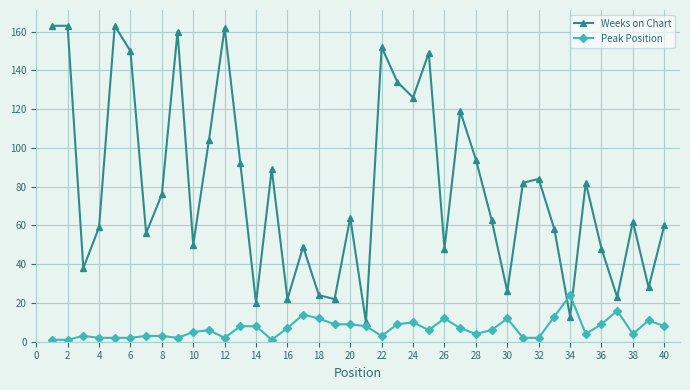

What is the lowest value of the Peak Position series?

1